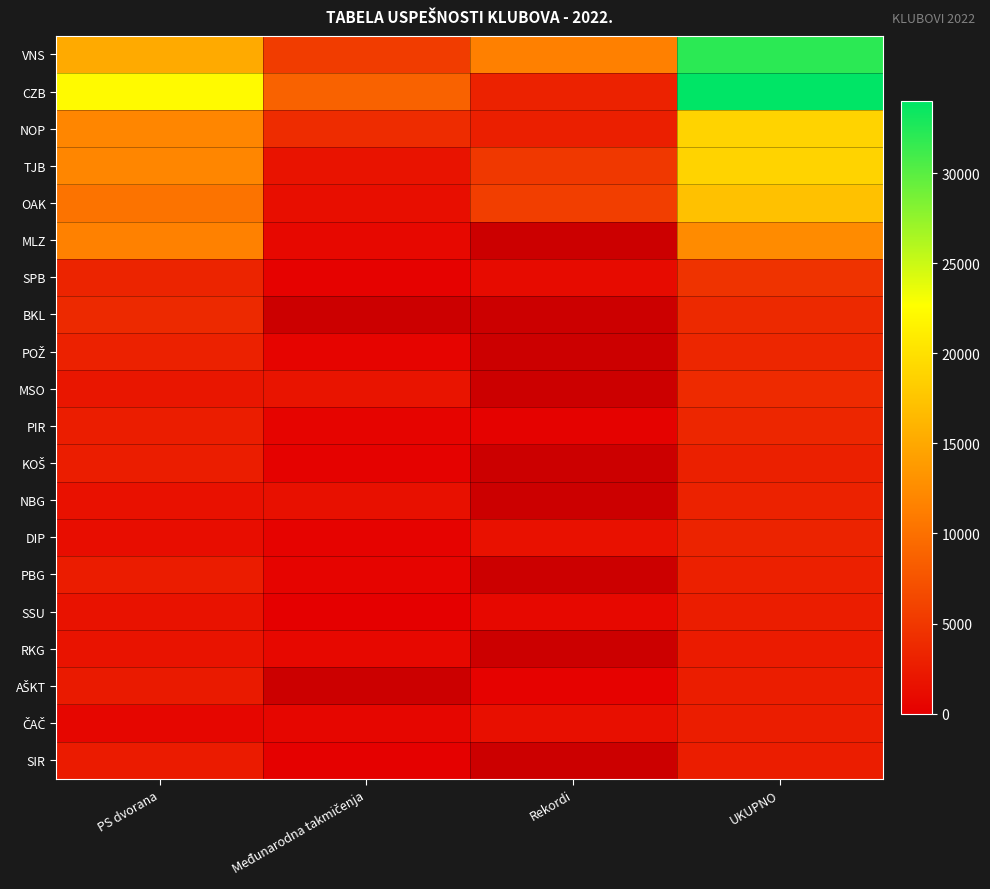

How many series are shown in this chart?

20